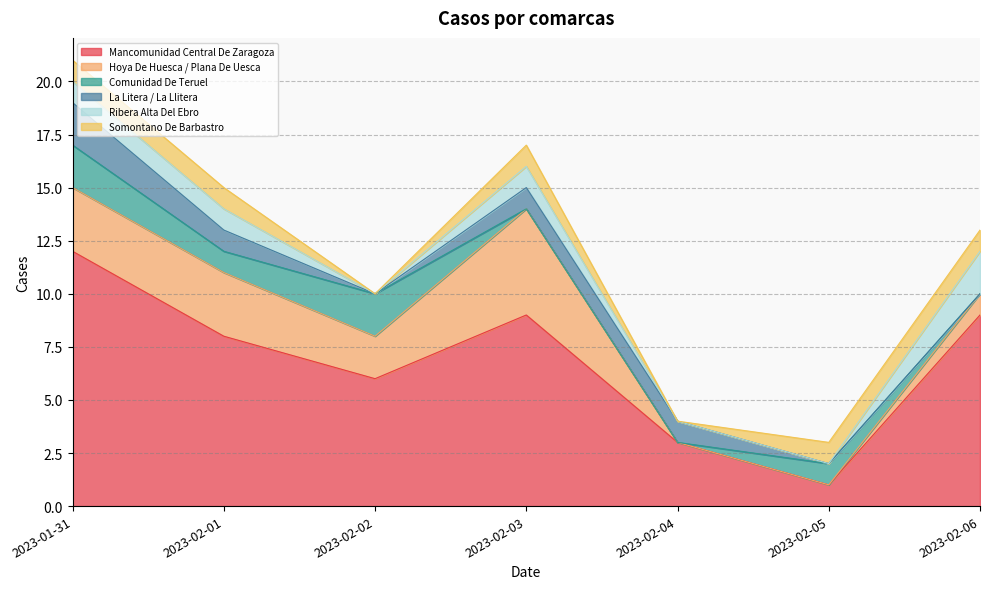

True or false: Comunidad De Teruel has more than 0 interior local peaks.

True